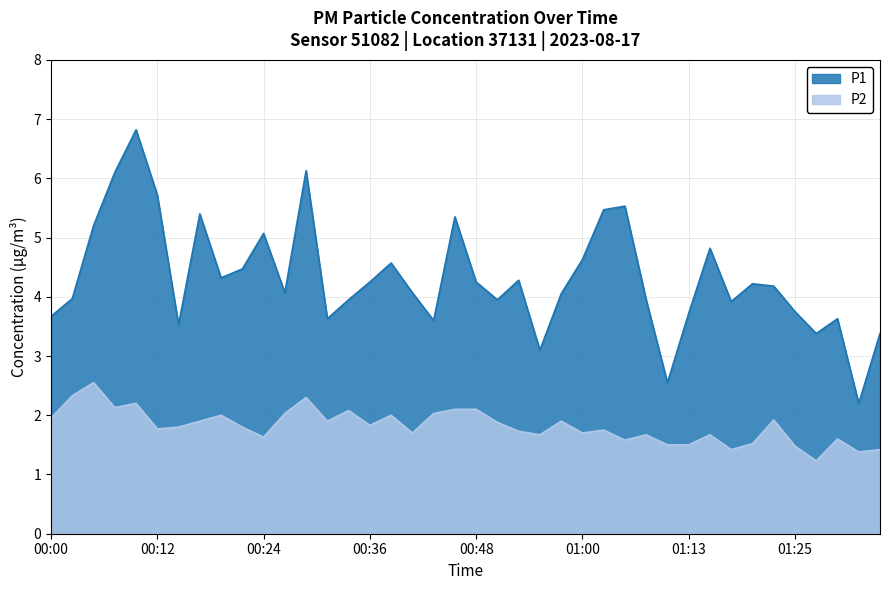

How many lines are shown in the chart?

2